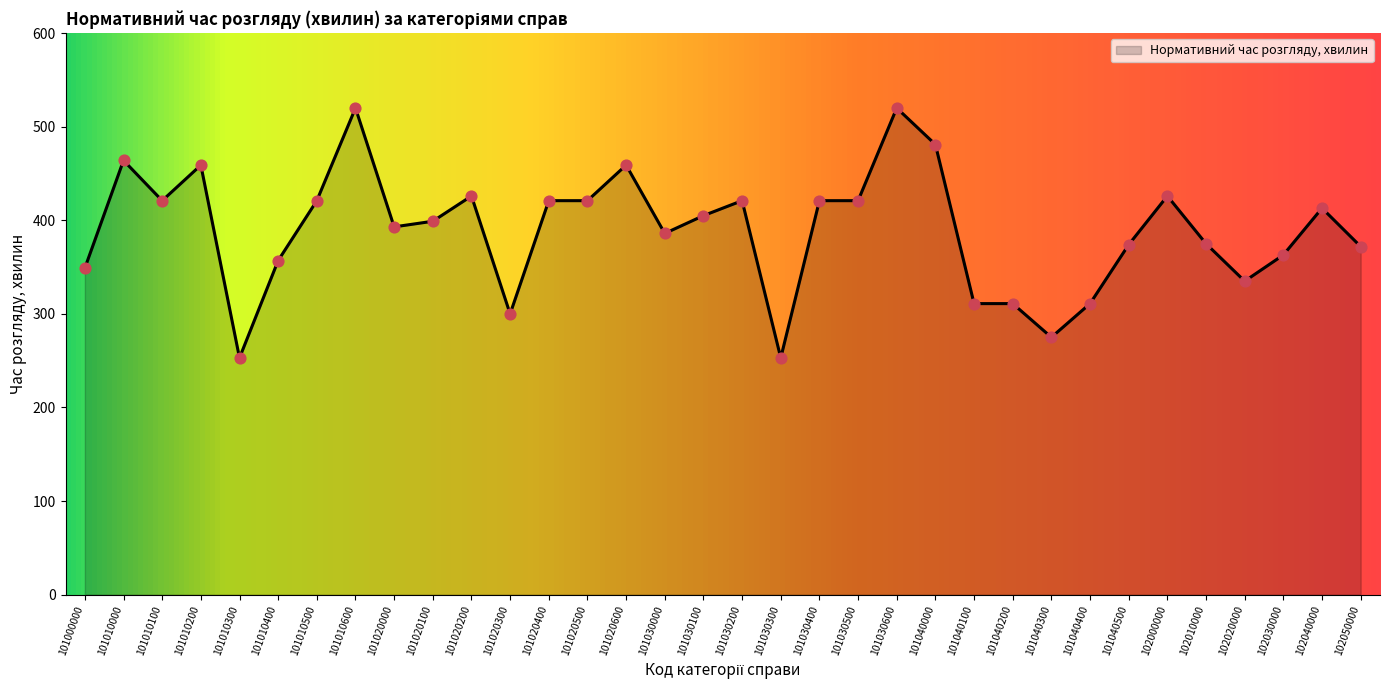

What is the change in value from 101010000 to 101040400?

-153